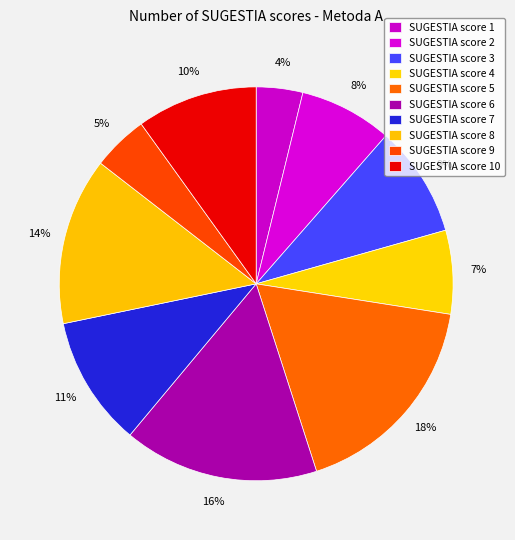

What is the largest slice in the pie chart?

SUGESTIA score 5